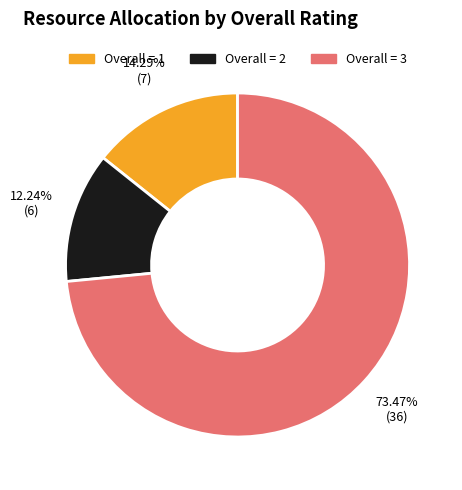

Is there any slice that represents more than half of the pie?

Yes